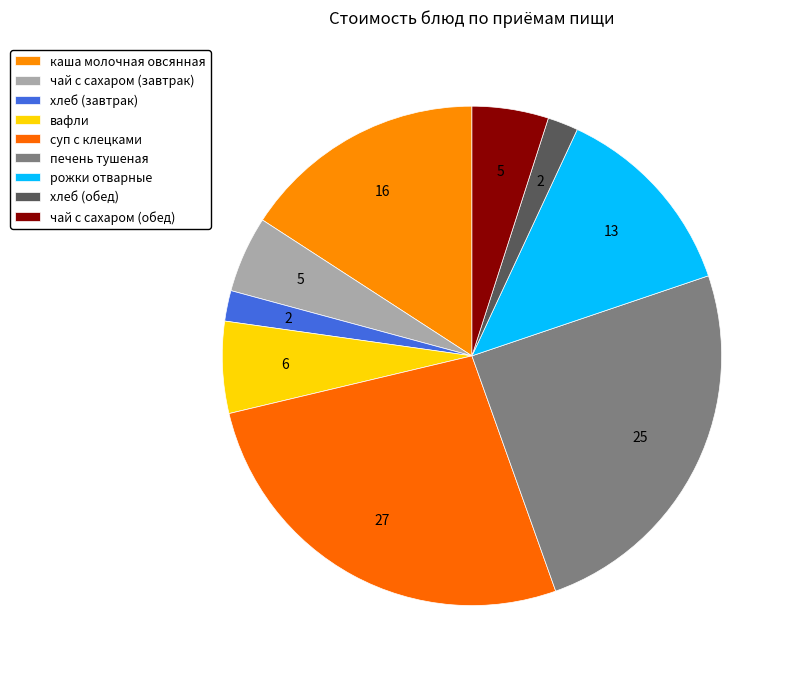

What is the change in value from печень тушеная to хлеб (обед)?

-23